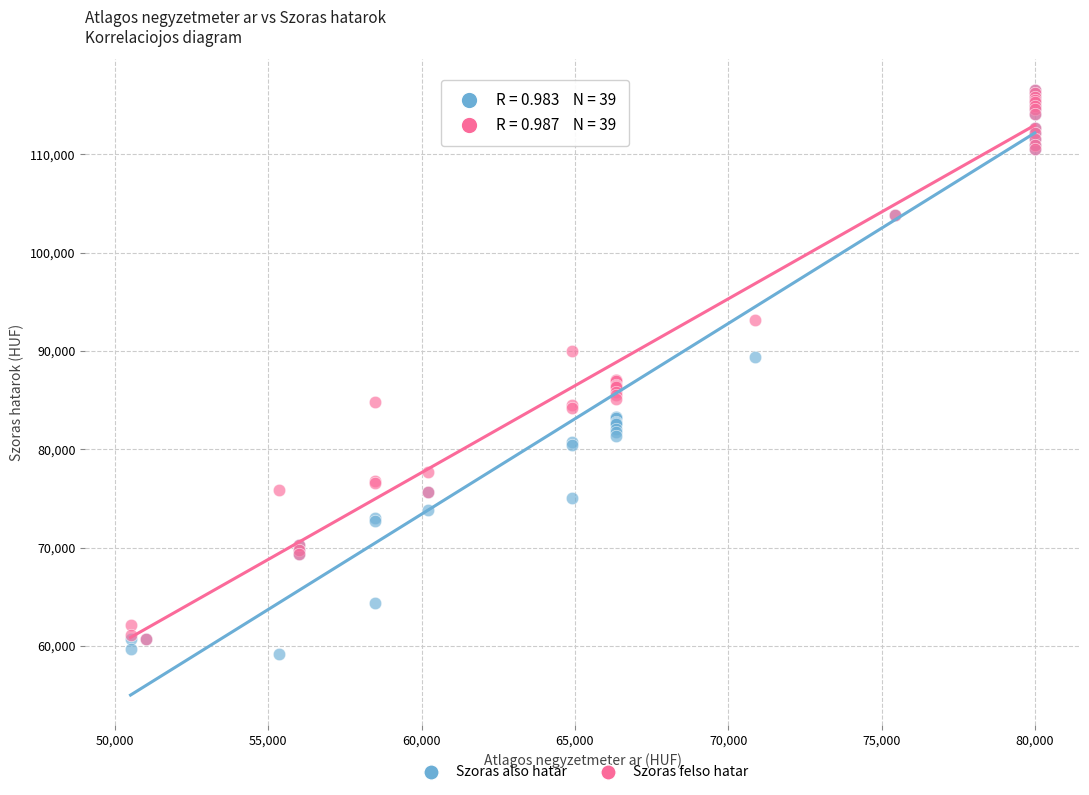

In the Szoras felso hatar series, what Y value is closest to 88672?

90054